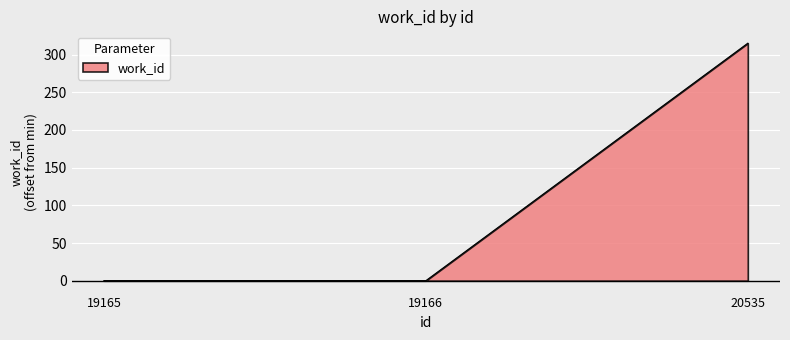

Reading left to right, transcribe all the data shown in this chart.

19165=0	19166=0	20535=315